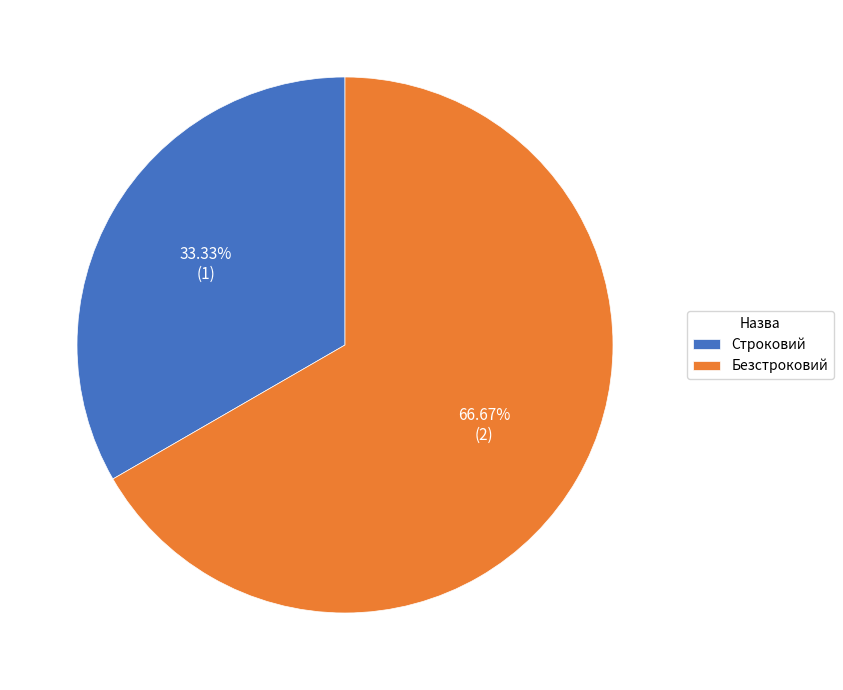

The Строковий slice represents 27% of the pie. True or false?

False